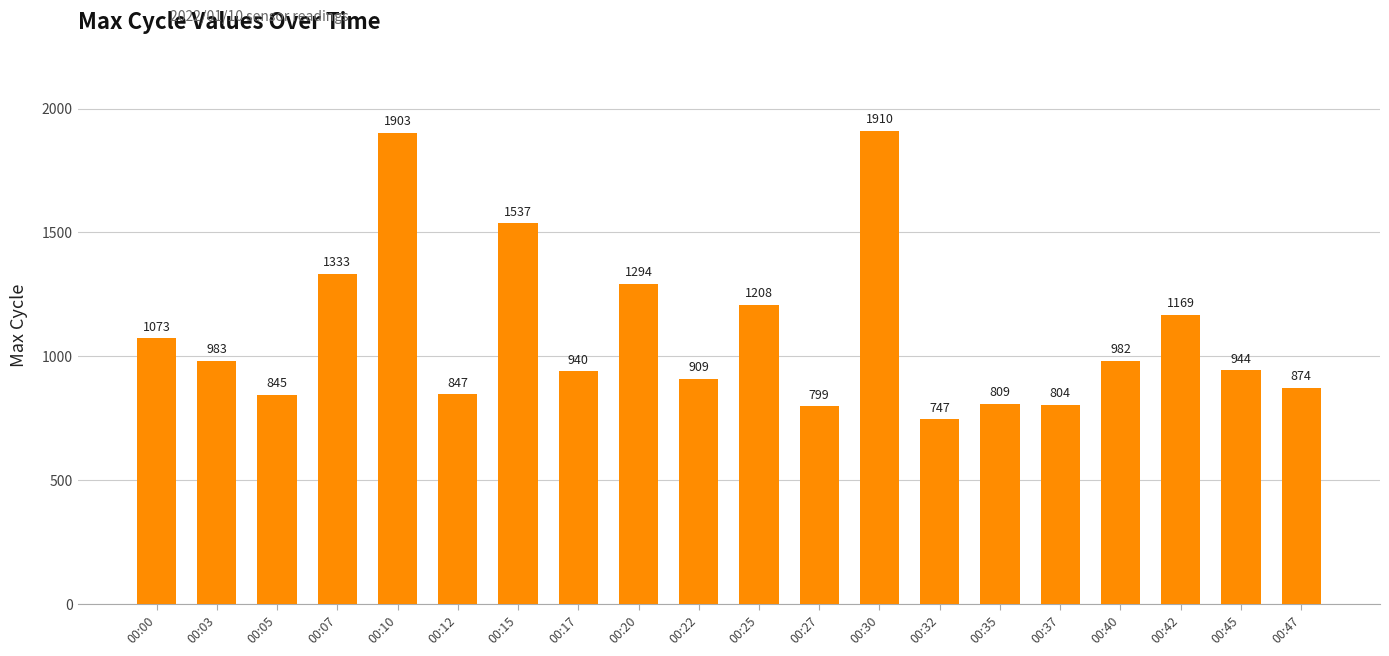

Where is the data nearest to the value 1328?

00:07